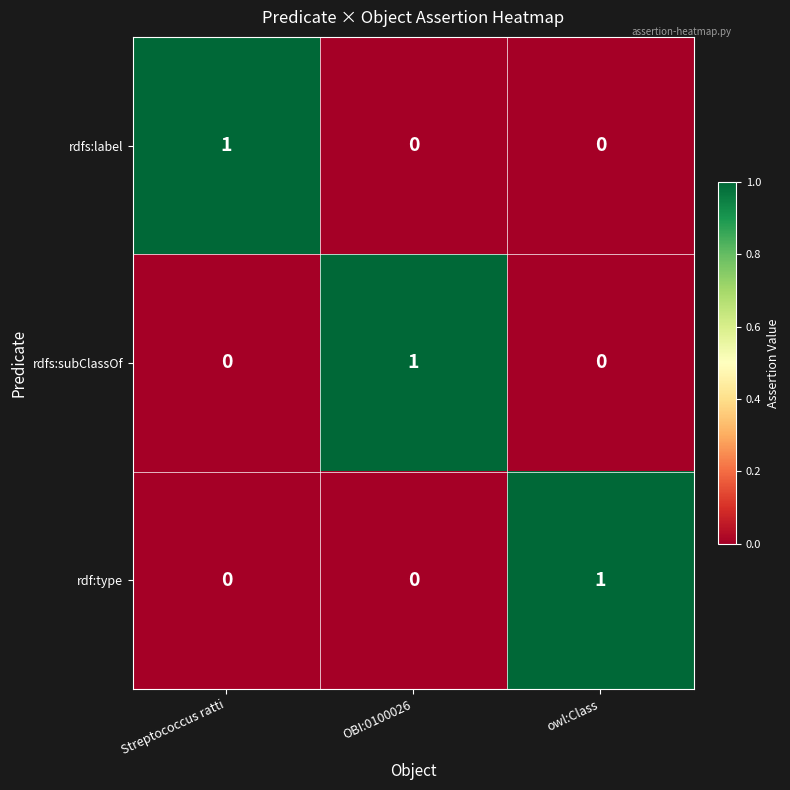

Which category has the highest value in the rdfs:subClassOf series?

OBI:0100026